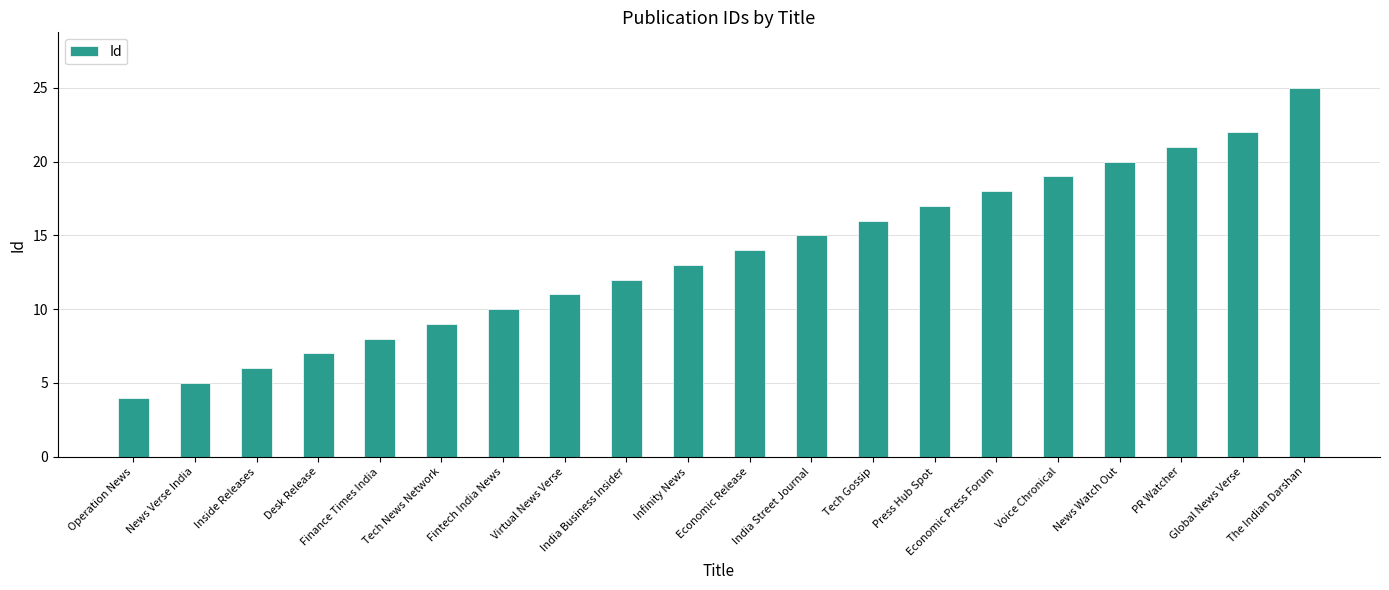

Does the chart contain any negative values?

No